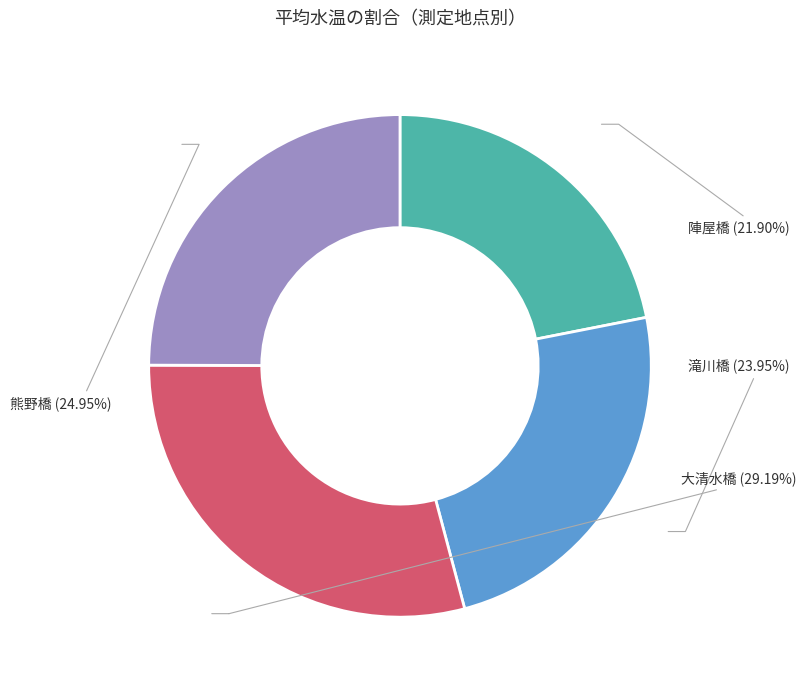

Rank the categories by value from lowest to highest.

陣屋橋, 滝川橋, 熊野橋, 大清水橋